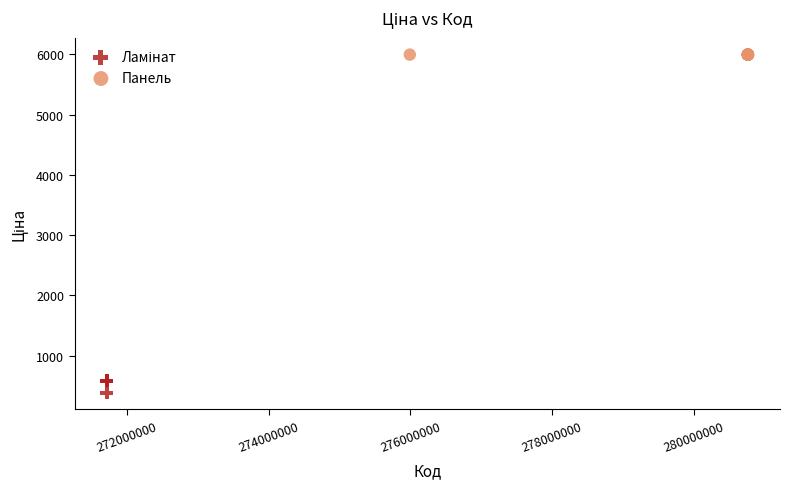

Which series contains the highest Y value?

Панель